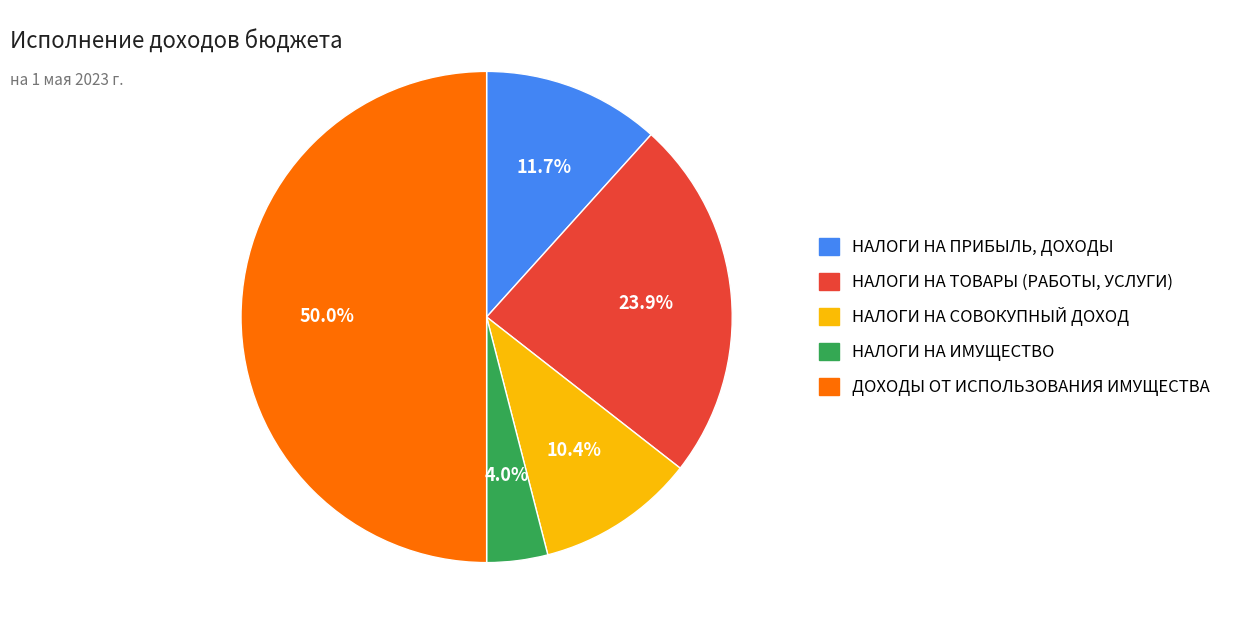

Between НАЛОГИ НА СОВОКУПНЫЙ ДОХОД and НАЛОГИ НА ПРИБЫЛЬ, ДОХОДЫ, which is larger?

НАЛОГИ НА ПРИБЫЛЬ, ДОХОДЫ